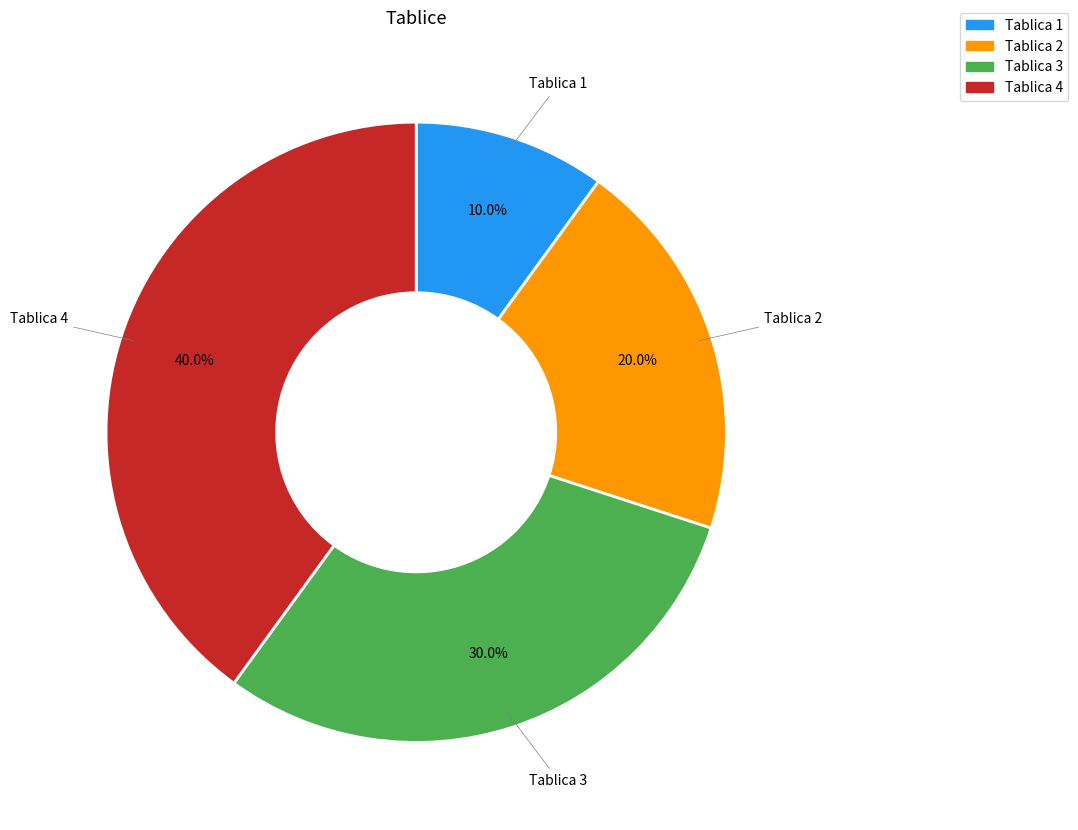

What portion of the pie excludes Tablica 4?

60.0%